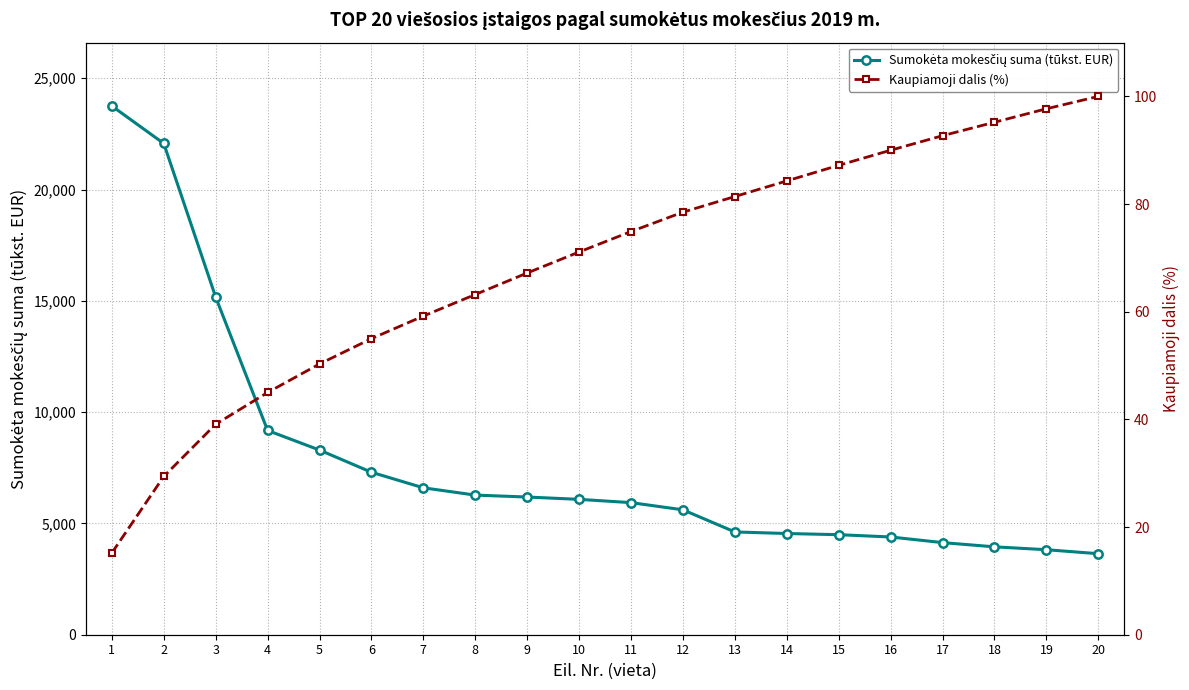

What is the sum of all Kaupiamoji dalis (%) values?

1376.6